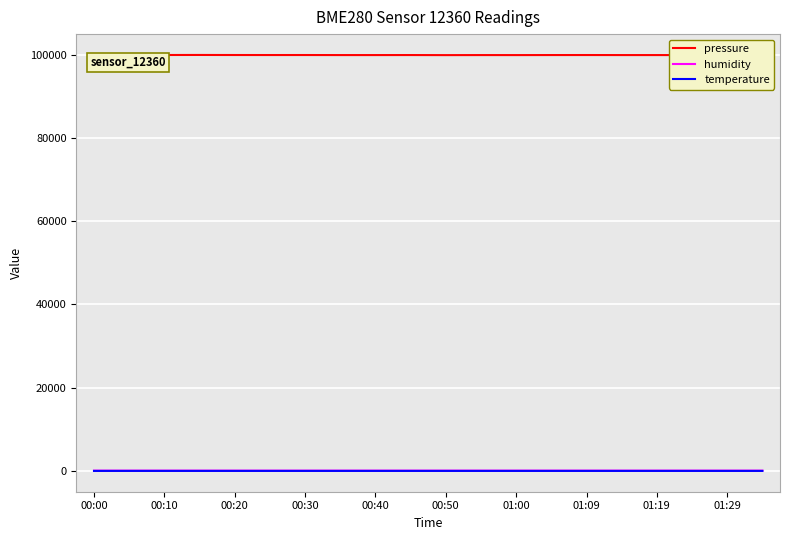

What is the maximum value shown in the chart?

99952.4